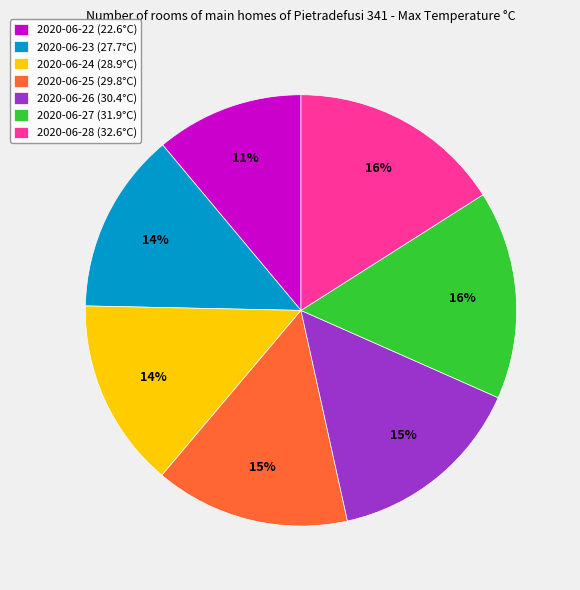

How many slices are in this pie chart?

7